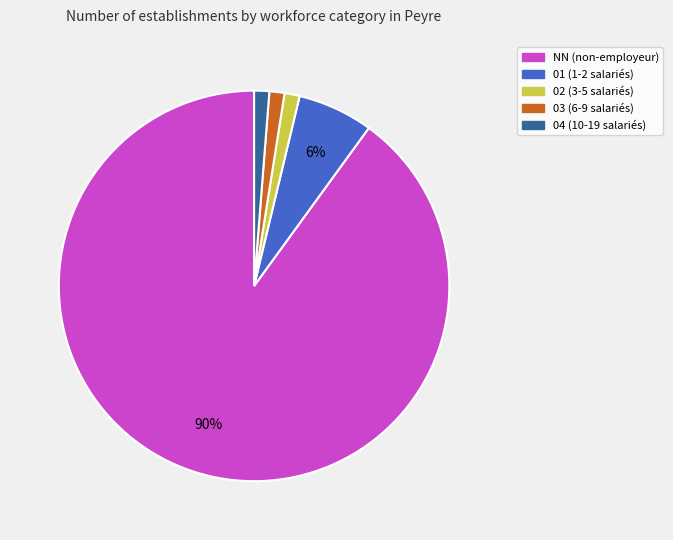

What is the ratio of the value at 04 to the value at 02?

1.0